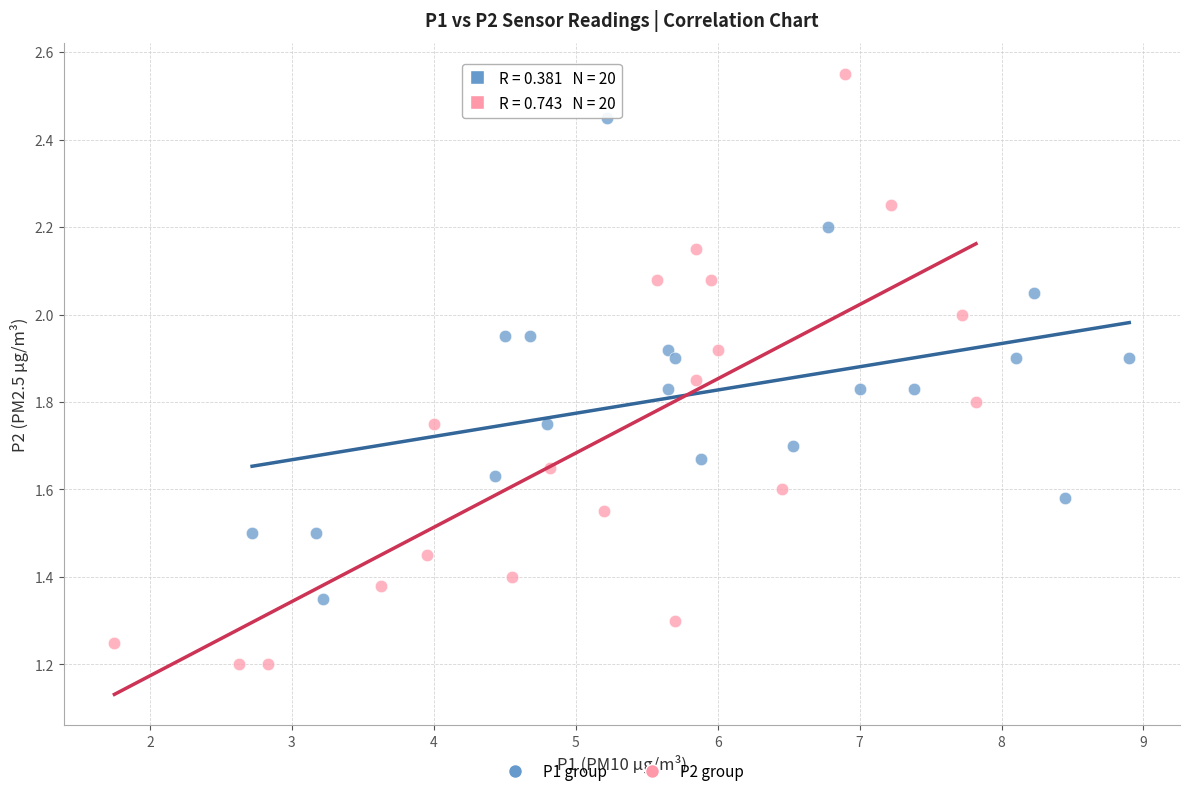

Which series reaches the maximum Y coordinate?

P2 group